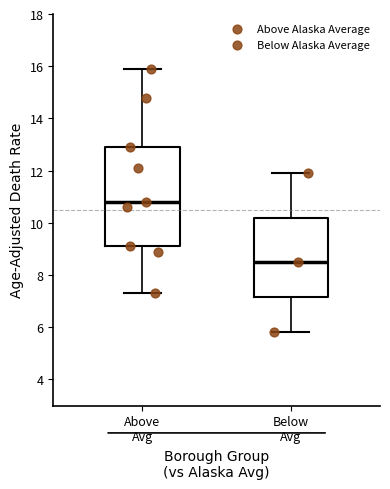

Which box is the tallest, from its lower edge to its upper edge?

Above Avg